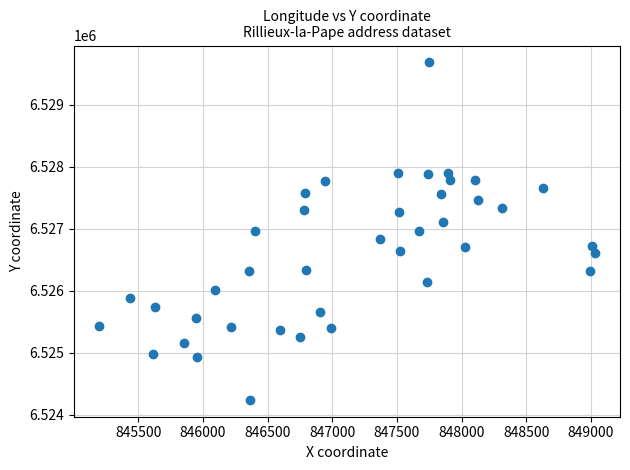

What is the range of Y values (max minus min)?

5444.4